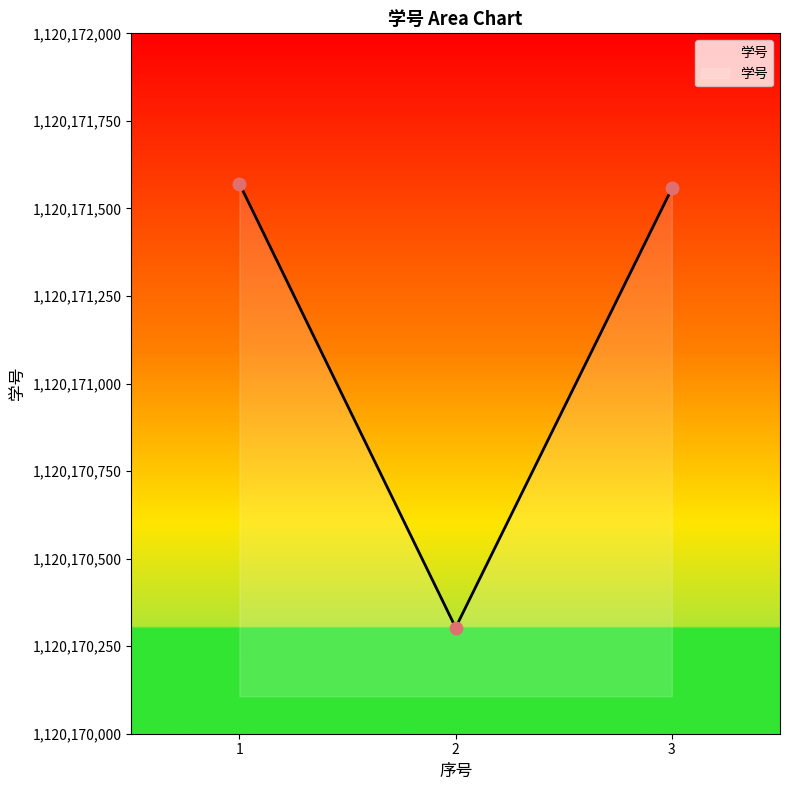

What is the change in value from 1 to 3?

-14